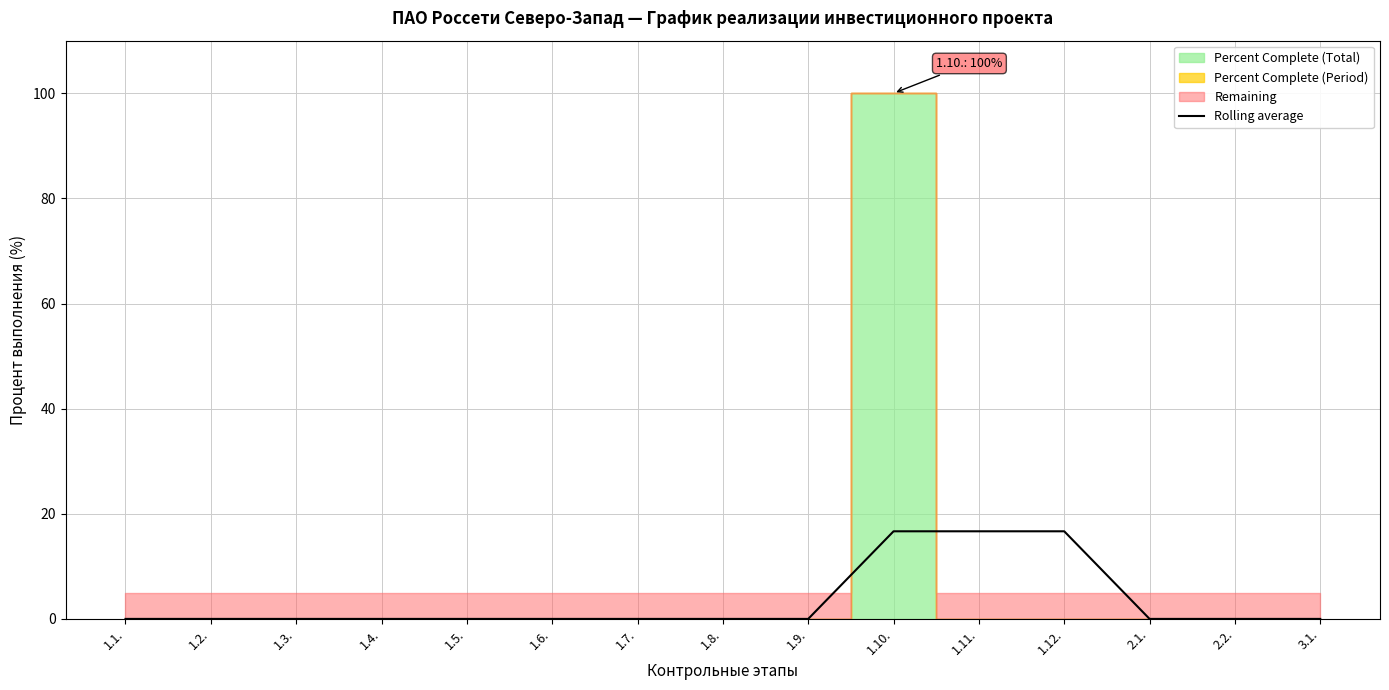

Is it true that the value at 1.1. is 9.7?

False